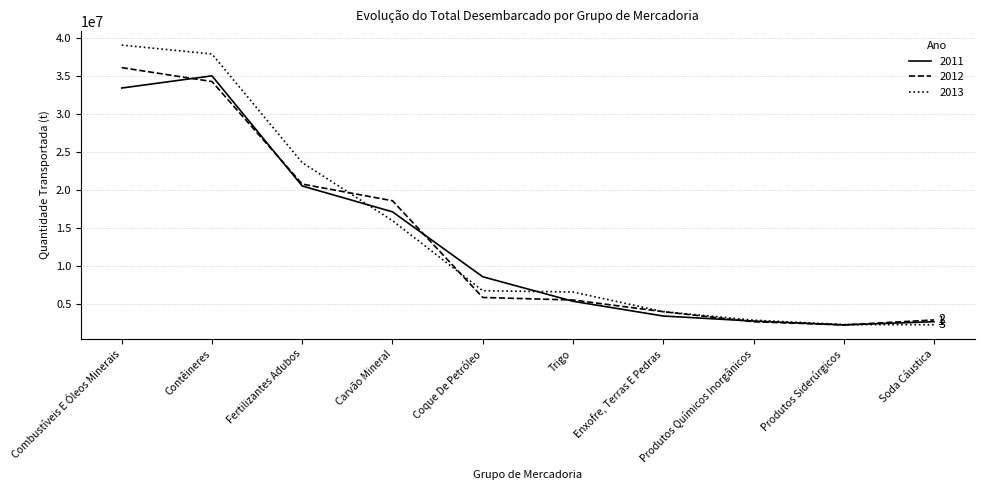

At which label is 2013 closest to 20670155?

Fertilizantes Adubos